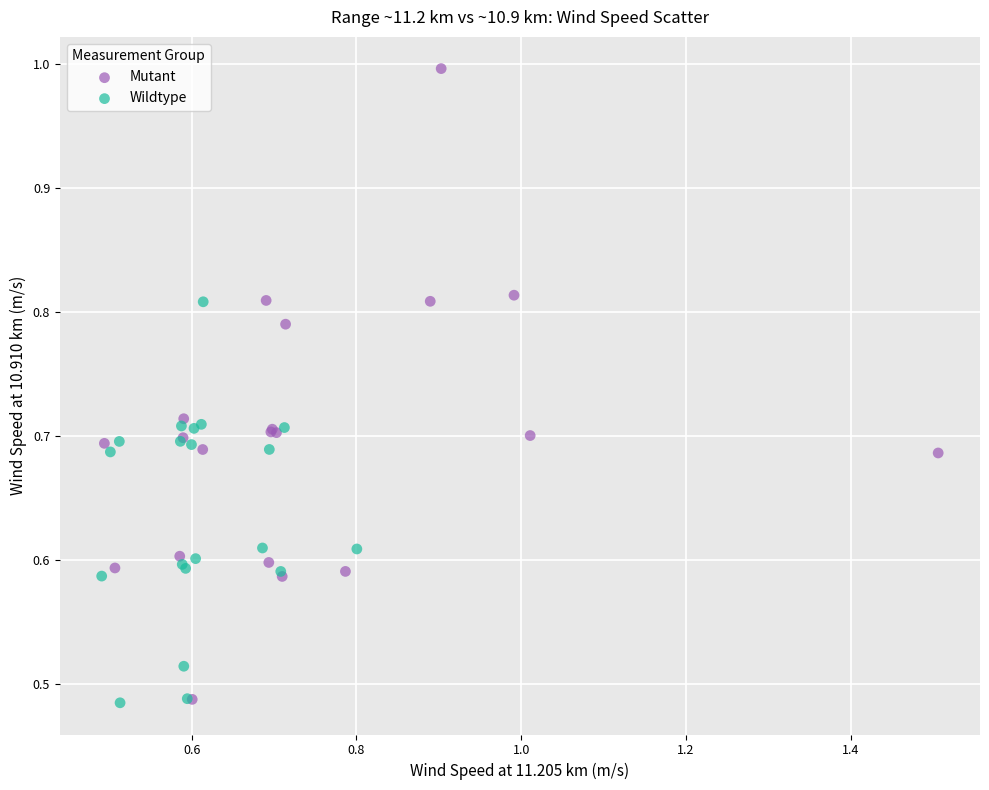

Which series has the largest Y range (max minus min)?

Mutant